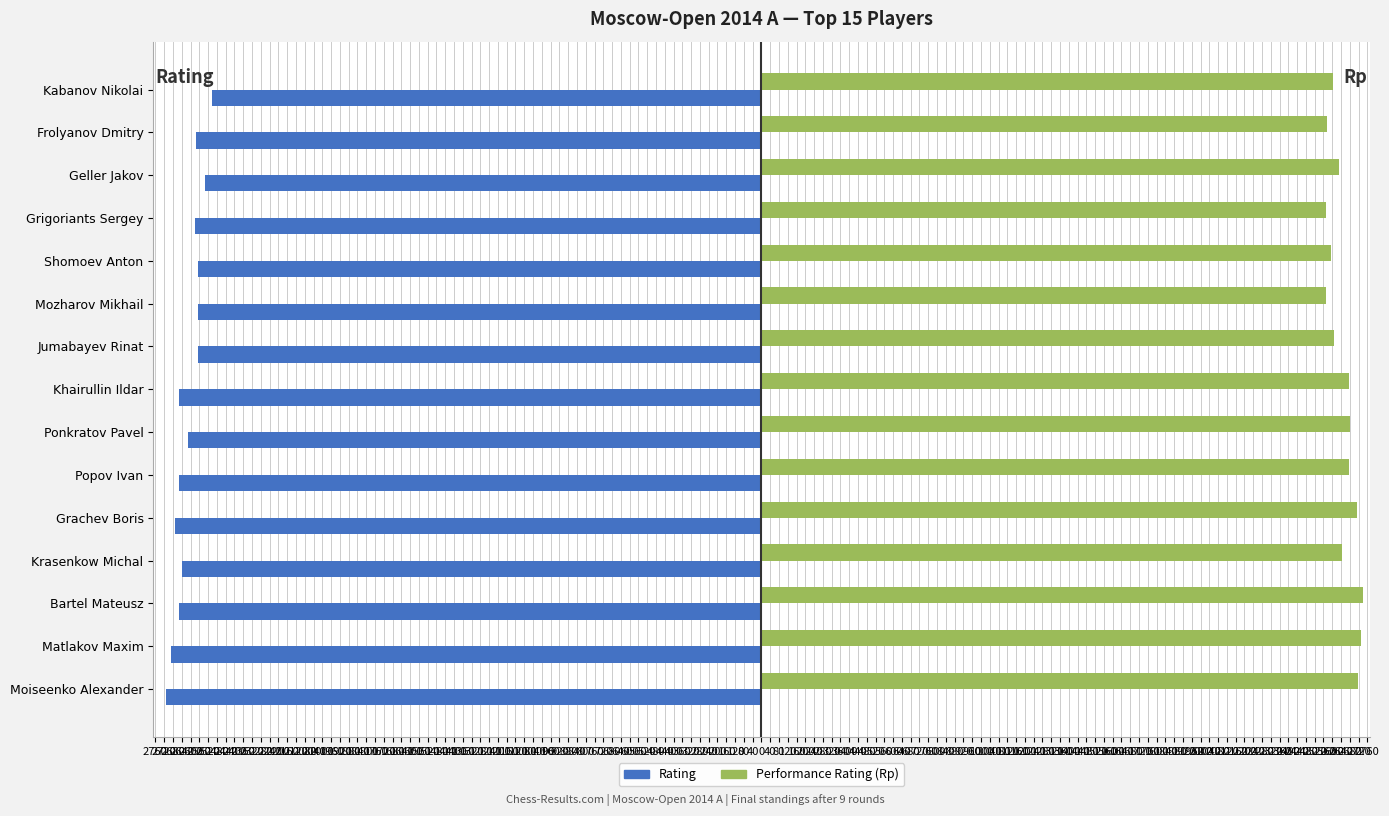

What are all the series names shown in the legend?

Rating, Performance Rating (Rp)